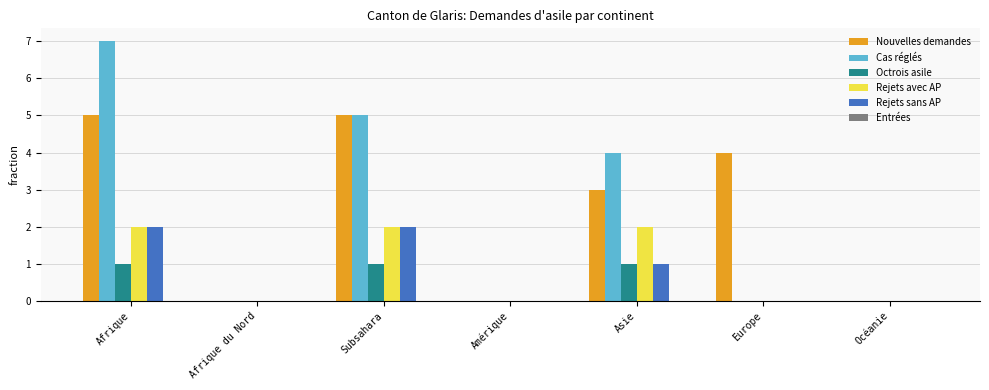

What is the average value of the Rejets avec AP series?

1